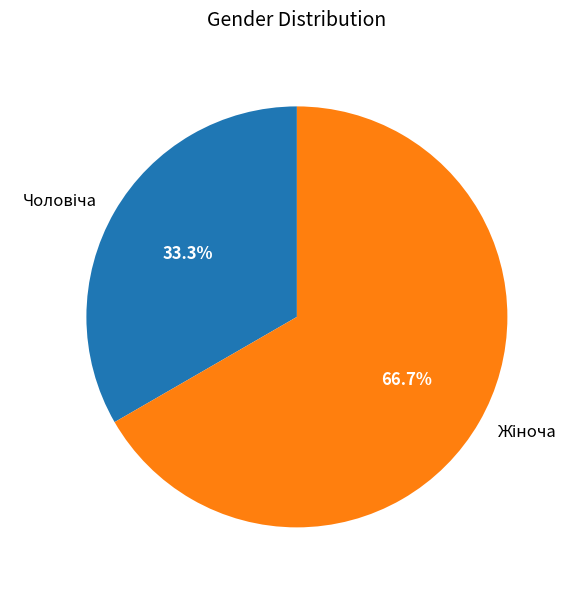

Is there a majority slice in this chart?

Yes